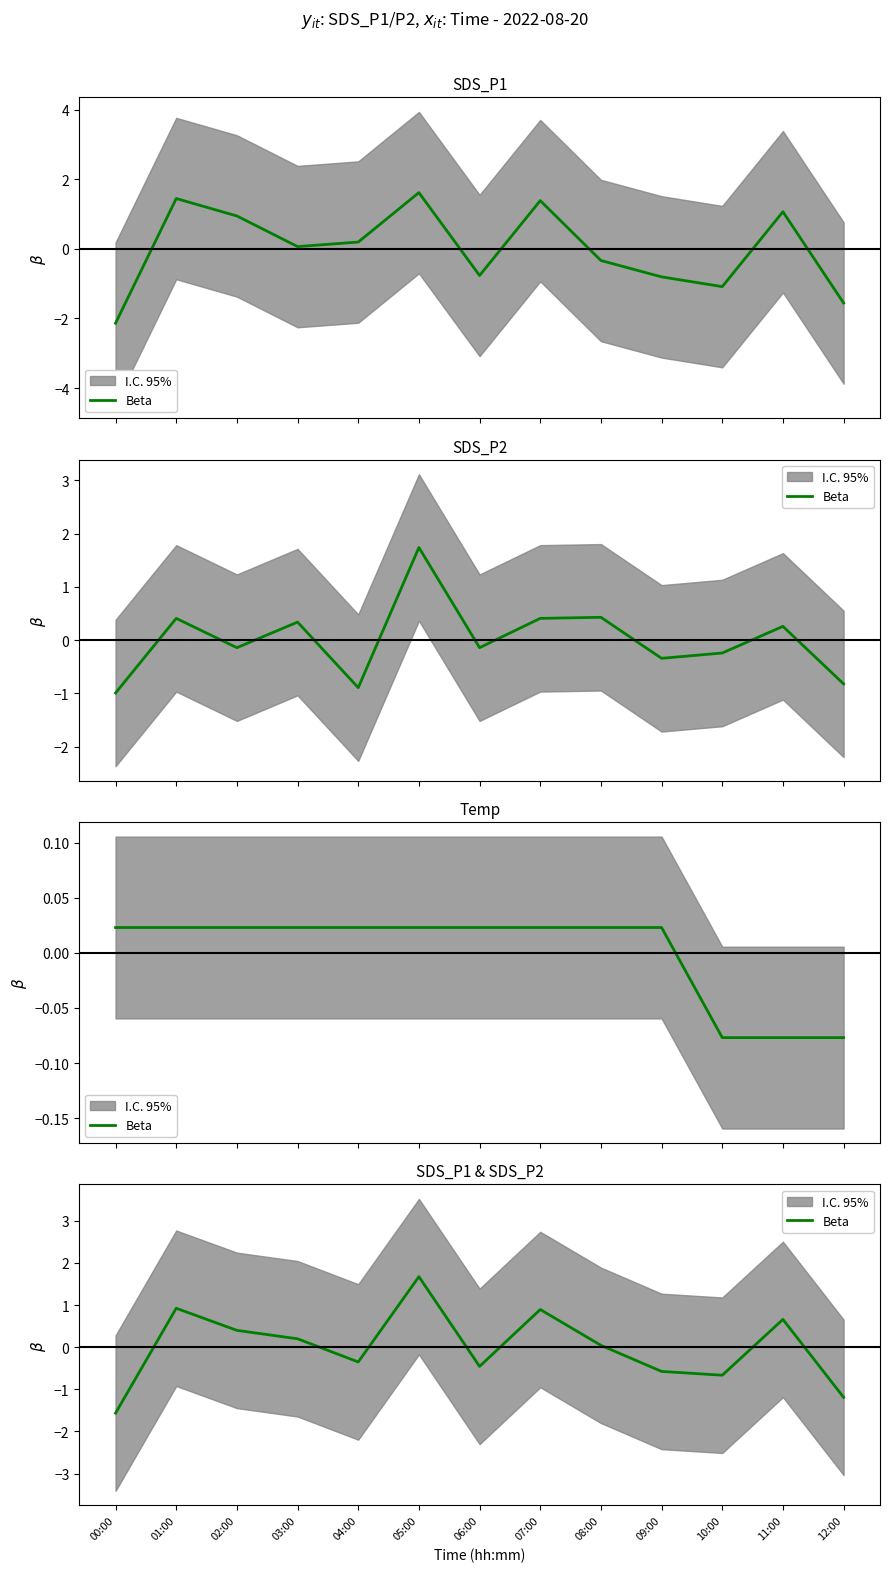

What is the change in value from 04:00 to 08:00?

+0.4